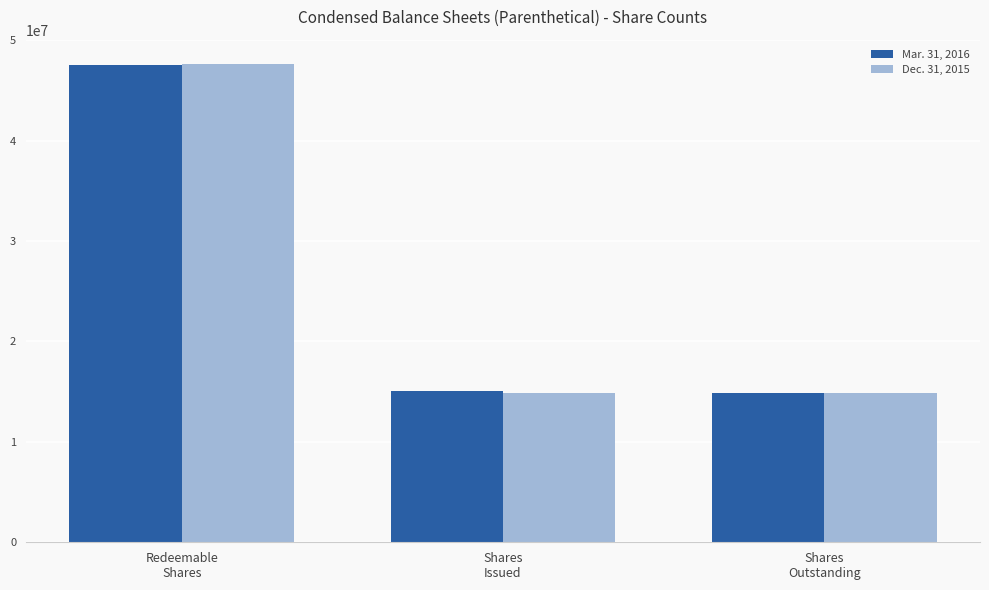

Which series has the largest range (max minus min)?

Dec. 31, 2015